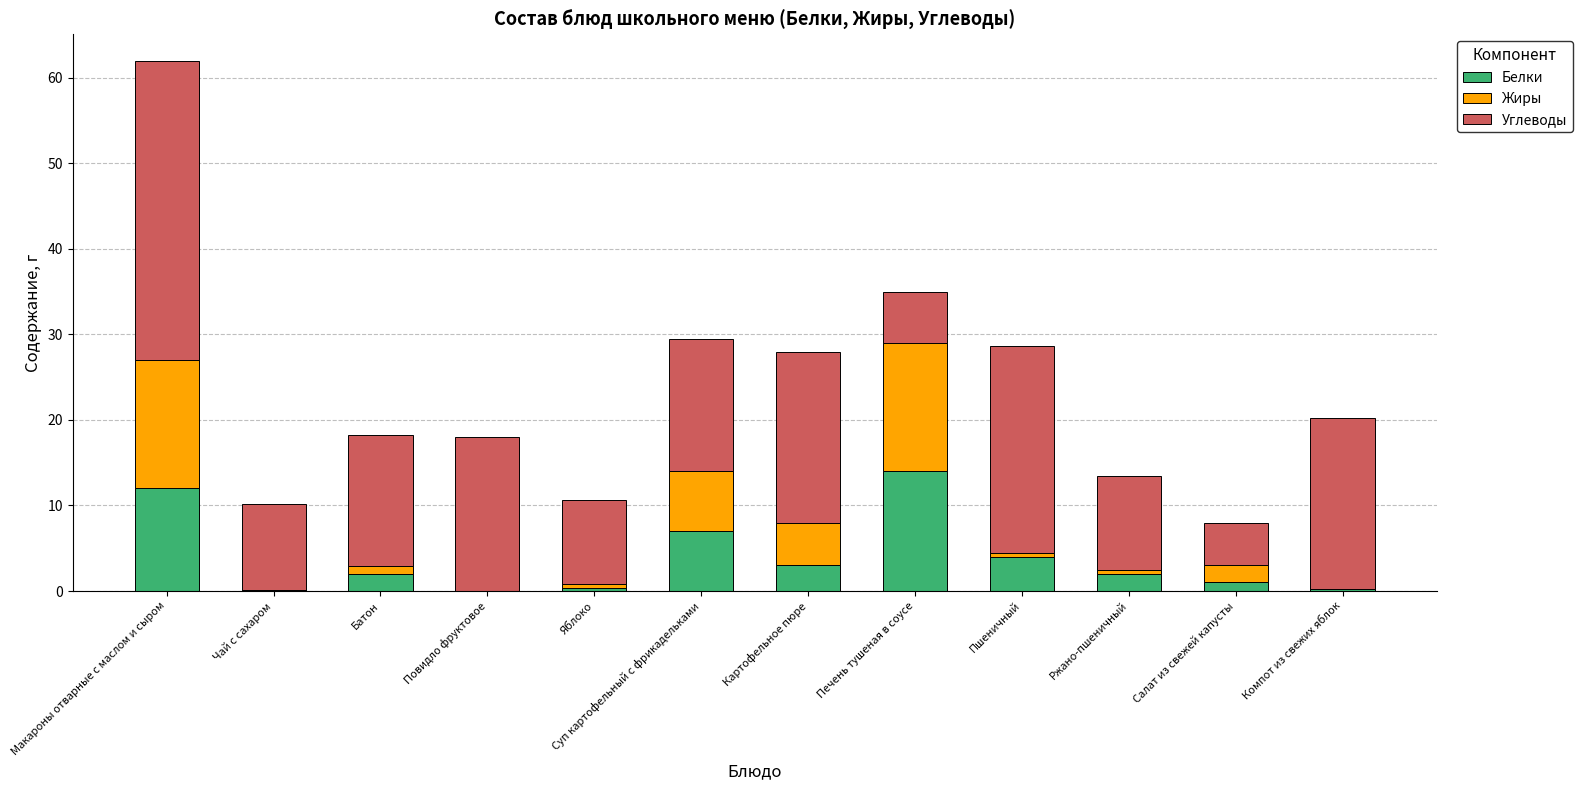

The value of Белки at Повидло фруктовое is -4.6. True or false?

False